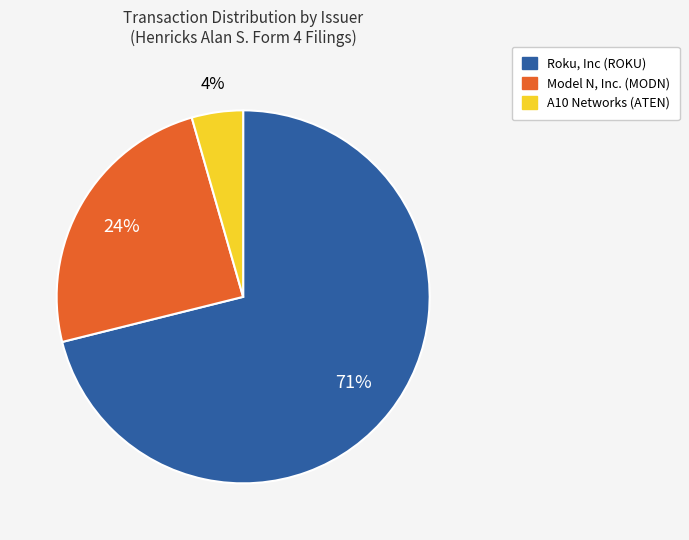

To the nearest percent, what is the average slice percentage?

33%